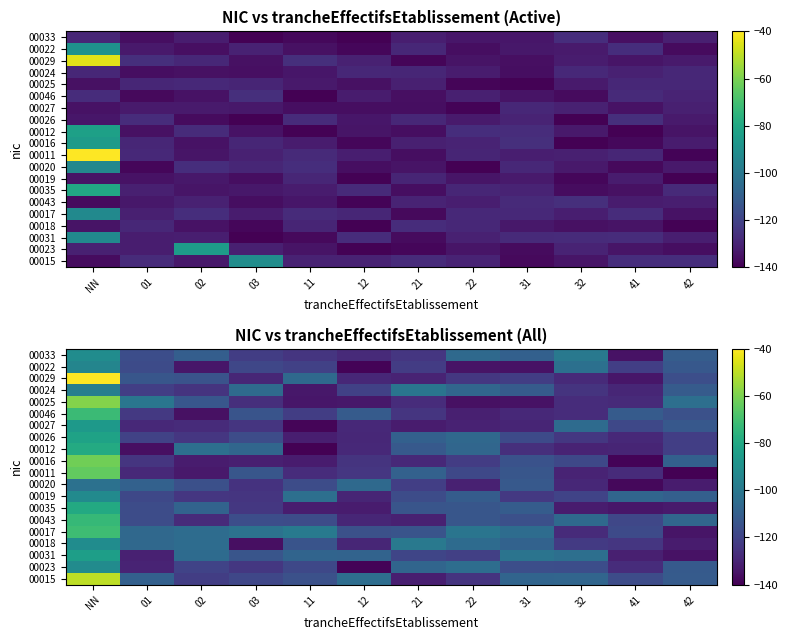

At which label does 00011 first exceed -124?

NN